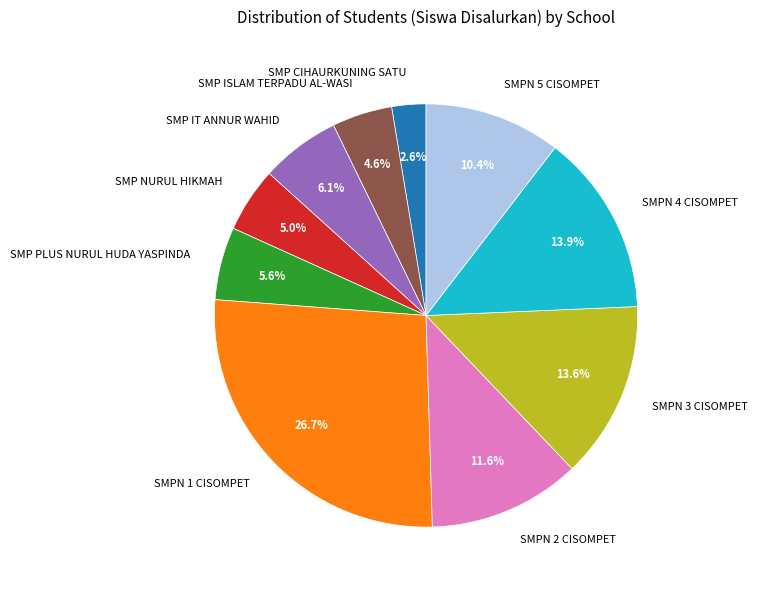

How many segments does this pie chart have?

10